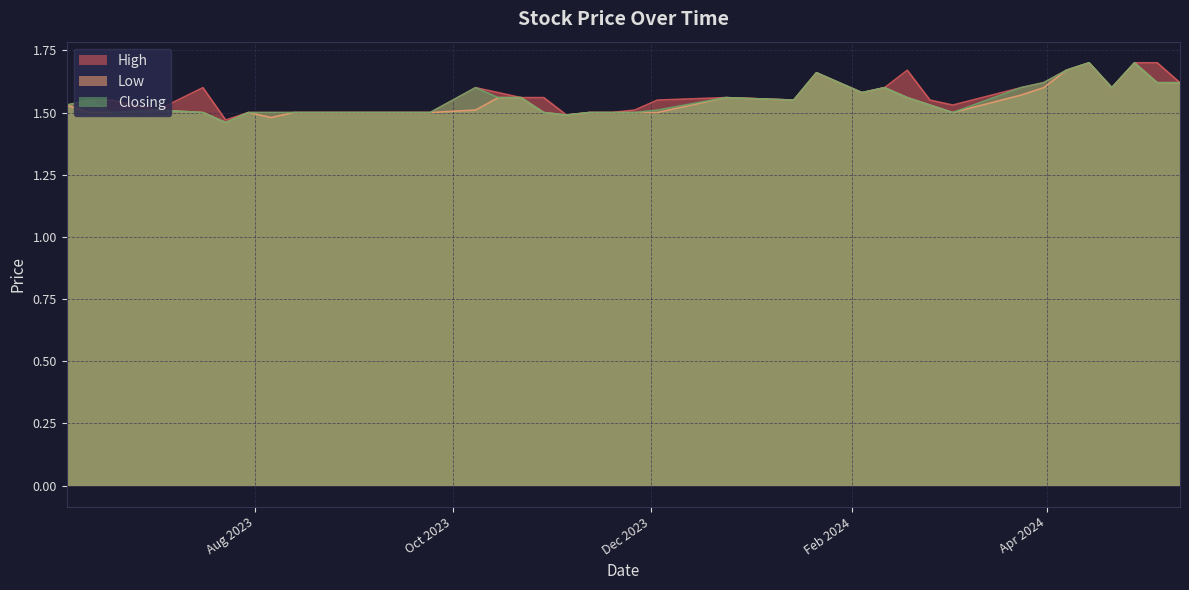

What is the approximate value of Closing at 18/02/2024?

1.6